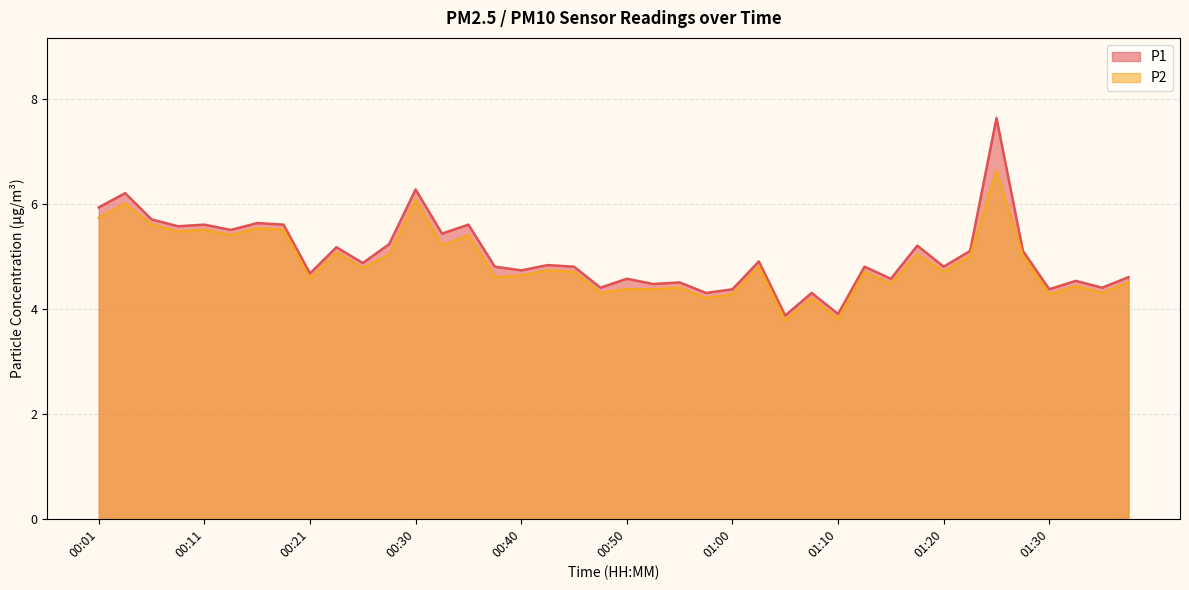

At 01:10, list the series in order from largest to smallest.

P1, P2